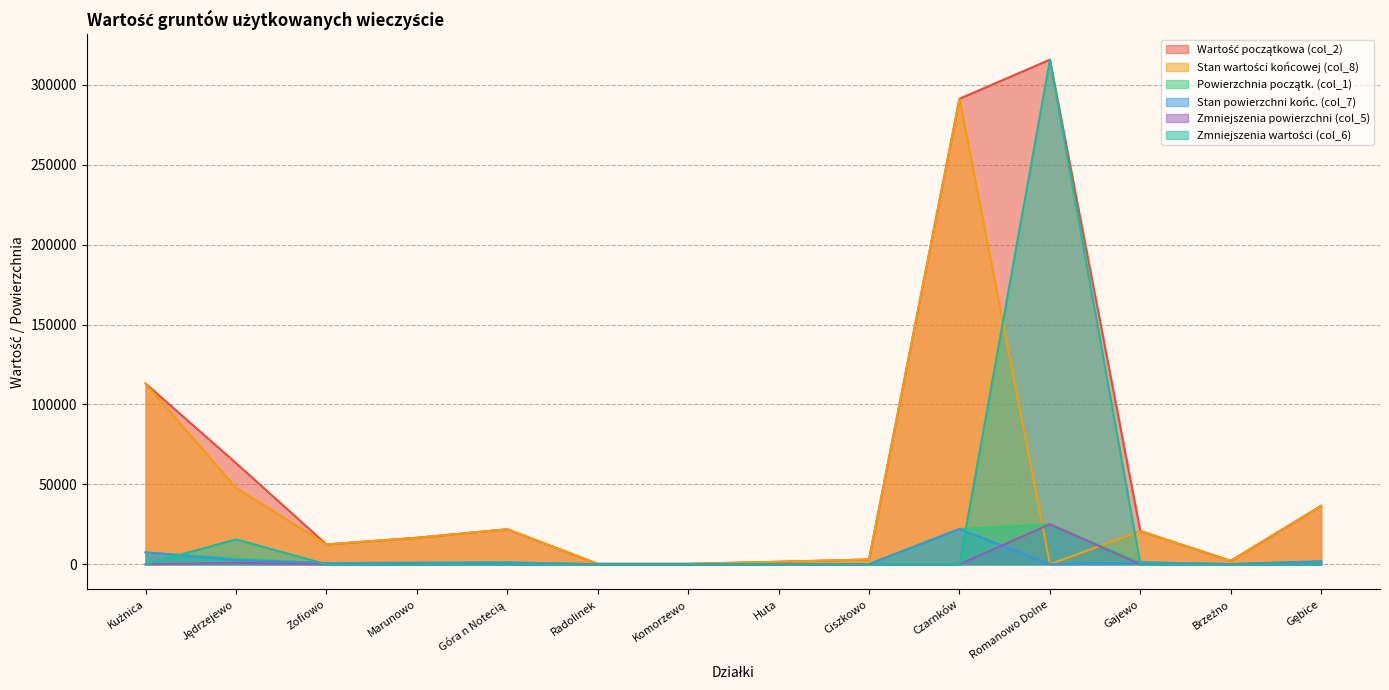

Reading right to left, transcribe all the data shown in this chart.

Wartość początkowa (col_2): Gębice=36576	Brzeźno=2160	Gajewo=20732	Romanowo Dolne=315710	Czarnków=291263	Ciszkowo=2990	Huta=1547	Komorzewo=262	Radolinek=262	Góra n Notecią=21890	Marunowo=16578	Zofiowo=12397	Jędrzejewo=63322	Kuźnica=113096
Stan wartości końcowej (col_8): Gębice=36576	Brzeźno=2160	Gajewo=20732	Romanowo Dolne=0	Czarnków=291263	Ciszkowo=2990	Huta=1547	Komorzewo=262	Radolinek=262	Góra n Notecią=21890	Marunowo=16578	Zofiowo=12397	Jędrzejewo=47784	Kuźnica=113096
Powierzchnia początk. (col_1): Gębice=1800	Brzeźno=100	Gajewo=1170	Romanowo Dolne=25000	Czarnków=22064	Ciszkowo=100	Huta=36	Komorzewo=6	Radolinek=6	Góra n Notecią=1100	Marunowo=900	Zofiowo=700	Jędrzejewo=3615	Kuźnica=7400
Stan powierzchni końc. (col_7): Gębice=1800	Brzeźno=100	Gajewo=1170	Romanowo Dolne=0	Czarnków=22064	Ciszkowo=100	Huta=36	Komorzewo=6	Radolinek=6	Góra n Notecią=1100	Marunowo=900	Zofiowo=700	Jędrzejewo=2692	Kuźnica=7400
Zmniejszenia powierzchni (col_5): Gębice=0	Brzeźno=0	Gajewo=0	Romanowo Dolne=25000	Czarnków=0	Ciszkowo=0	Huta=0	Komorzewo=0	Radolinek=0	Góra n Notecią=0	Marunowo=0	Zofiowo=0	Jędrzejewo=923	Kuźnica=0
Zmniejszenia wartości (col_6): Gębice=0	Brzeźno=0	Gajewo=0	Romanowo Dolne=315710	Czarnków=0	Ciszkowo=0	Huta=0	Komorzewo=0	Radolinek=0	Góra n Notecią=0	Marunowo=0	Zofiowo=0	Jędrzejewo=15538	Kuźnica=0